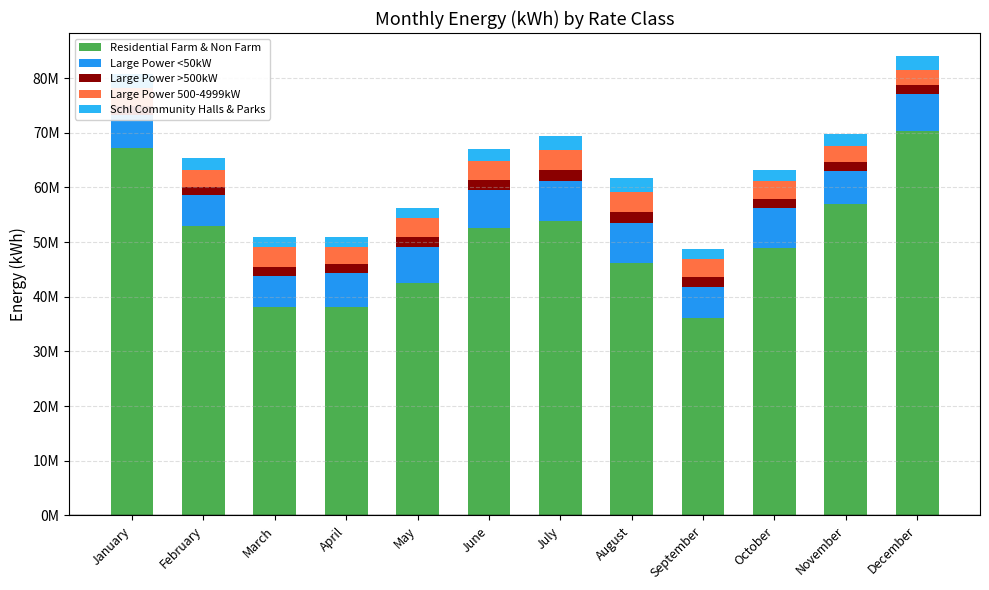

At which label does Large Power <50kW first exceed 6595882?

June